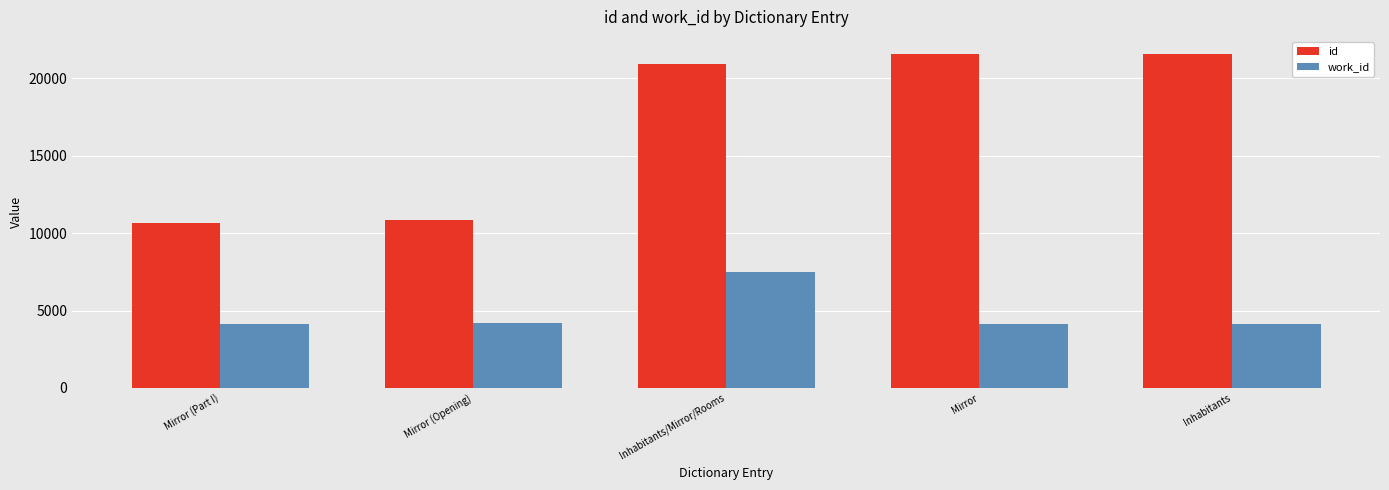

What position from the left is Inhabitants?

5